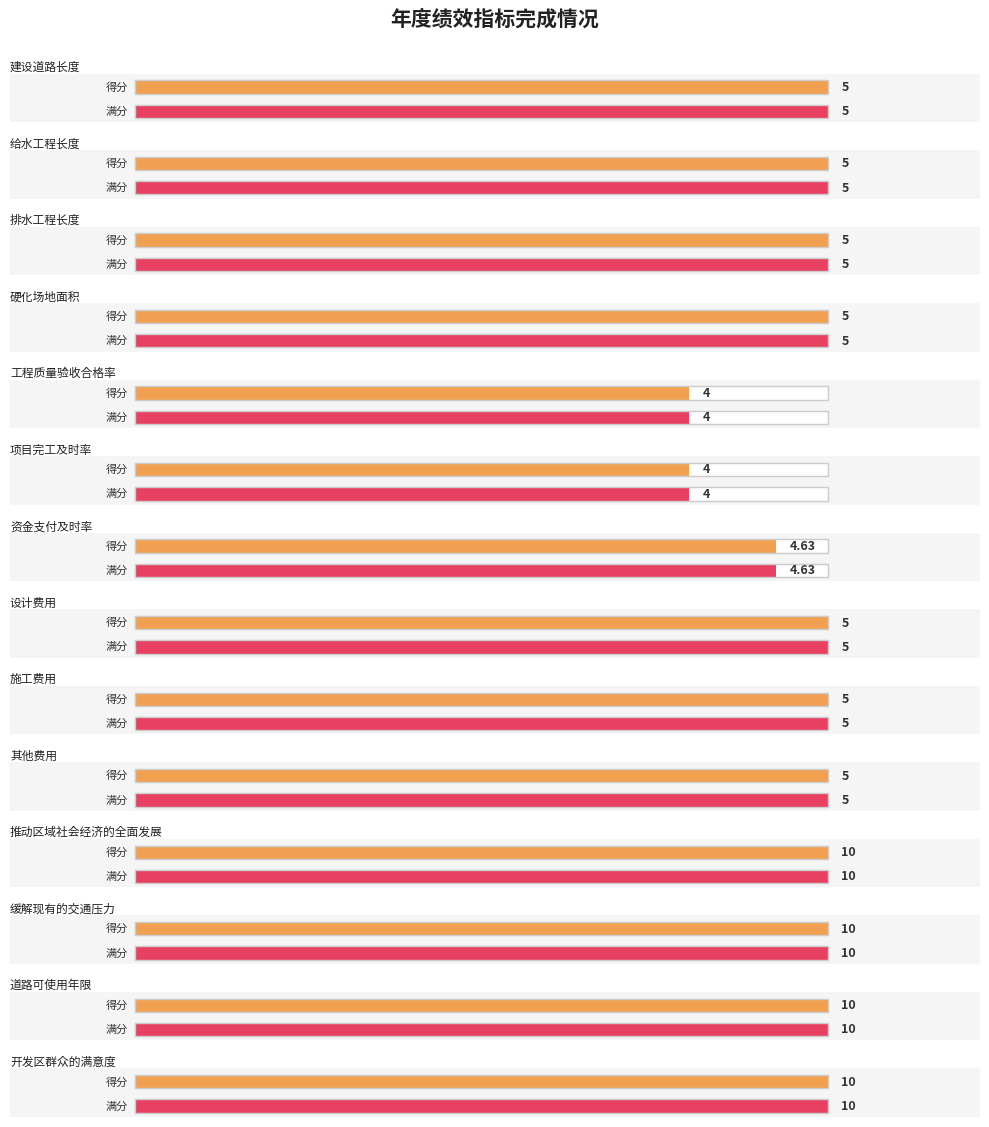

Which series has the widest spread of values?

得分